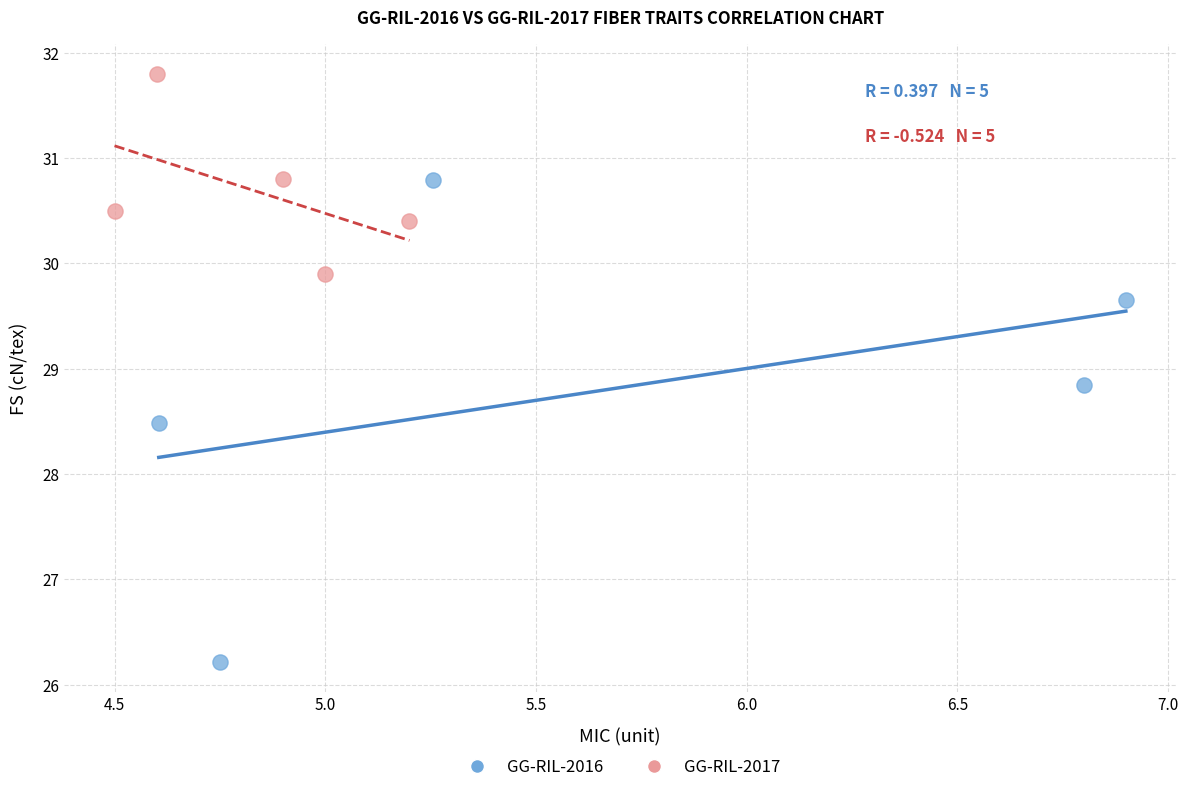

Which series has the largest Y range (max minus min)?

GG-RIL-2016